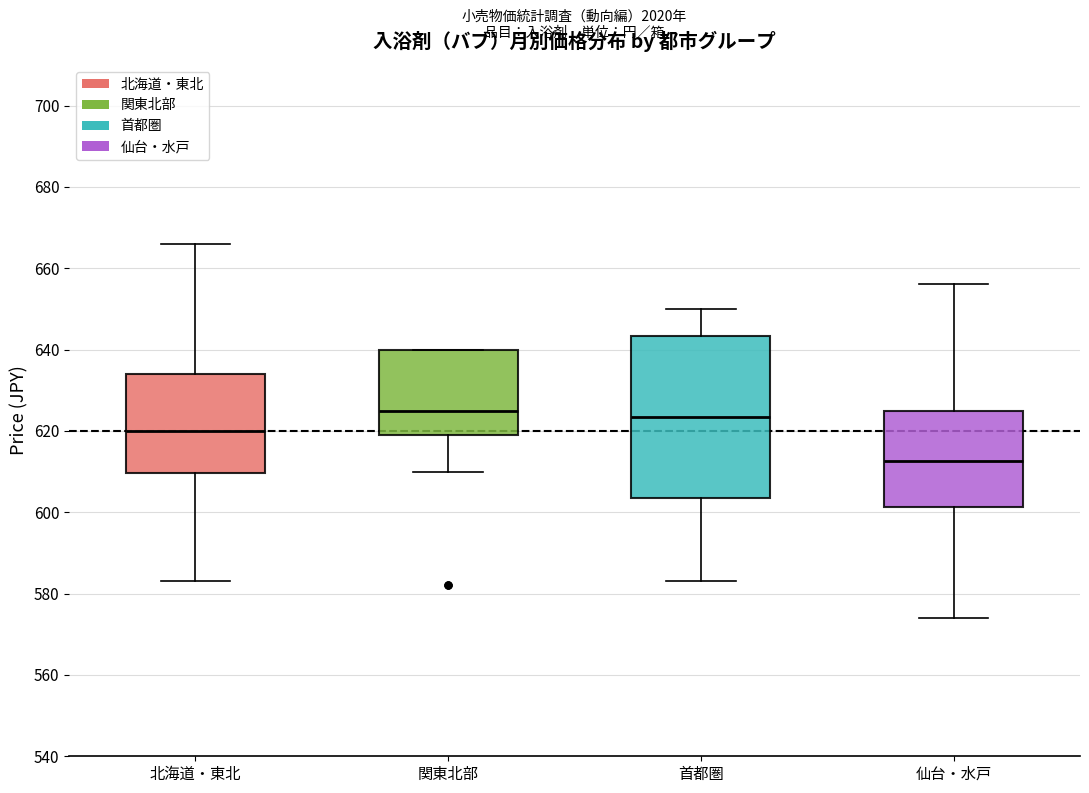

Where is the lower edge of the box for 仙台・水戸 on the y-axis? The values are not printed on the chart, so give them approximately, as read against the axis.

602